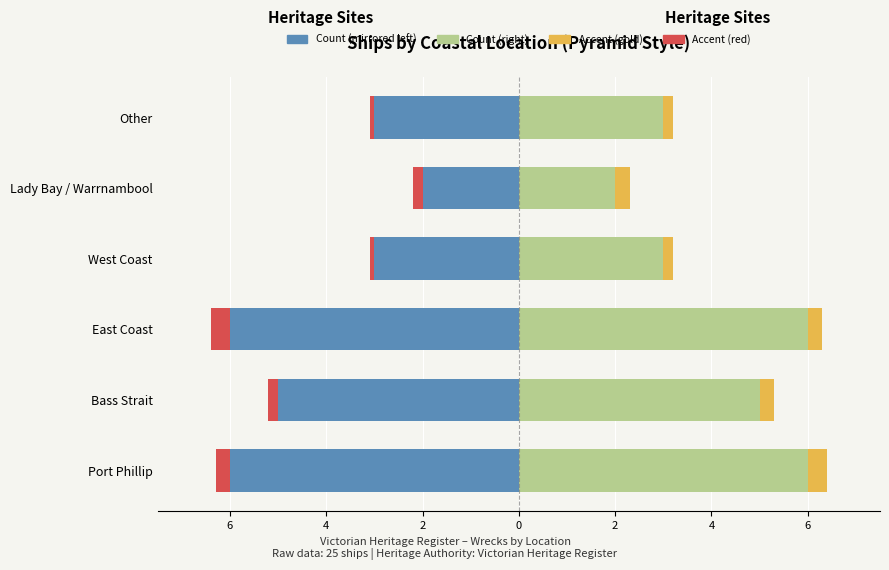

Is it true that Count (Left) equals -5.0 at Bass Strait?

True